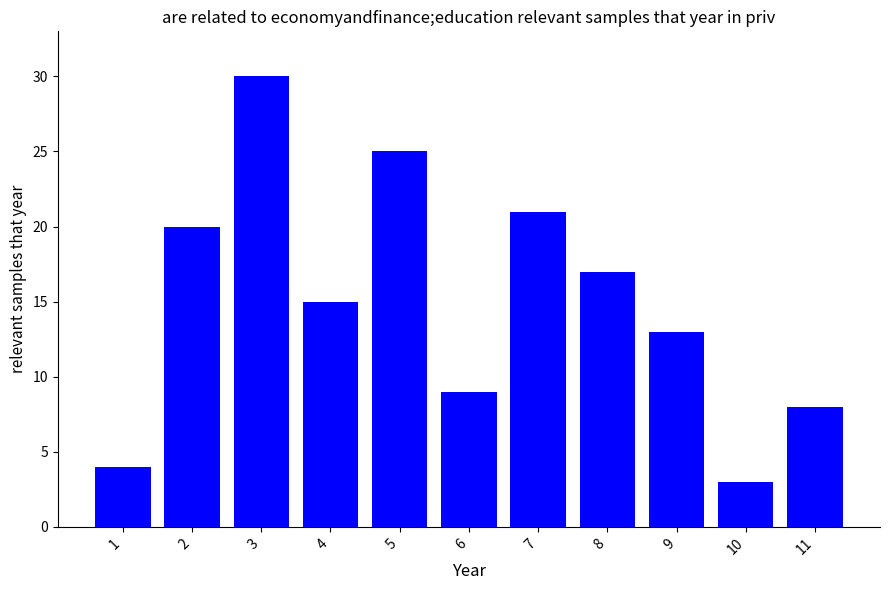

What is the minimum value shown in the chart?

3